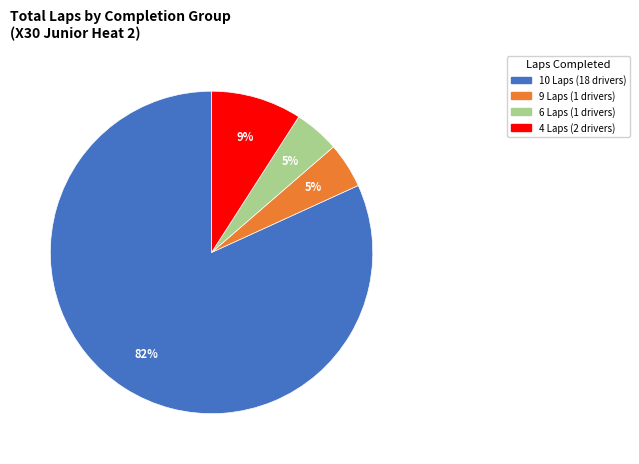

Is there any slice that represents more than half of the pie?

Yes